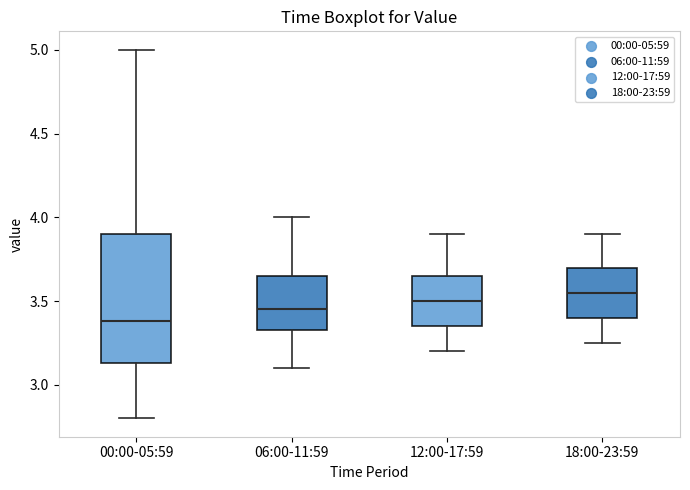

Comparing the boxes themselves (not the whiskers), which one is the tallest?

00:00-05:59